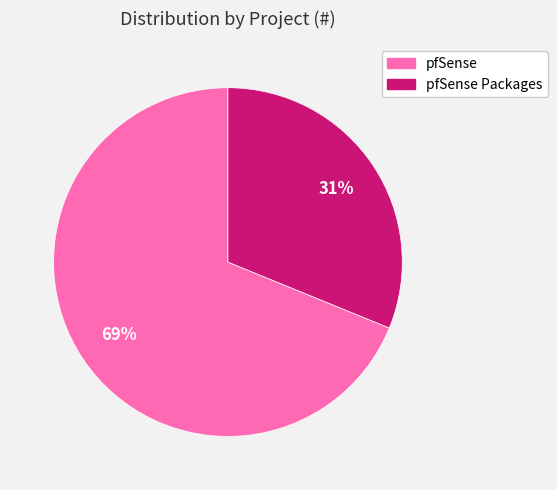

How many slices are in this pie chart?

2